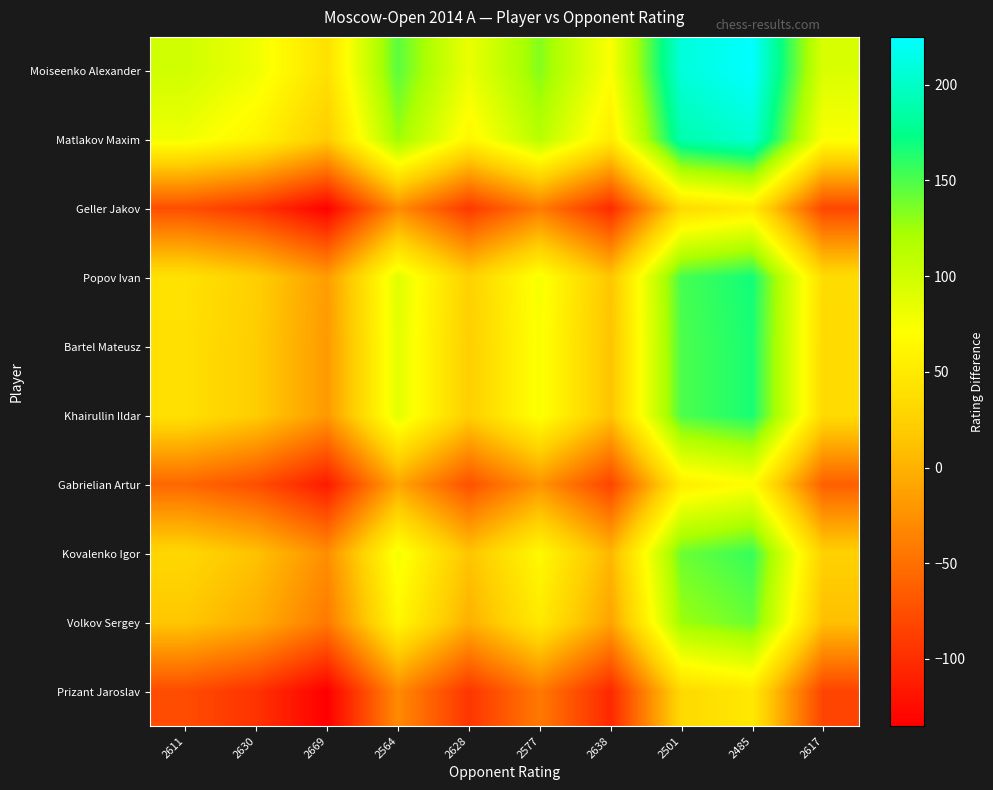

Between 2577 and 2485, which series saw the biggest shift?

Moiseenko Alexander